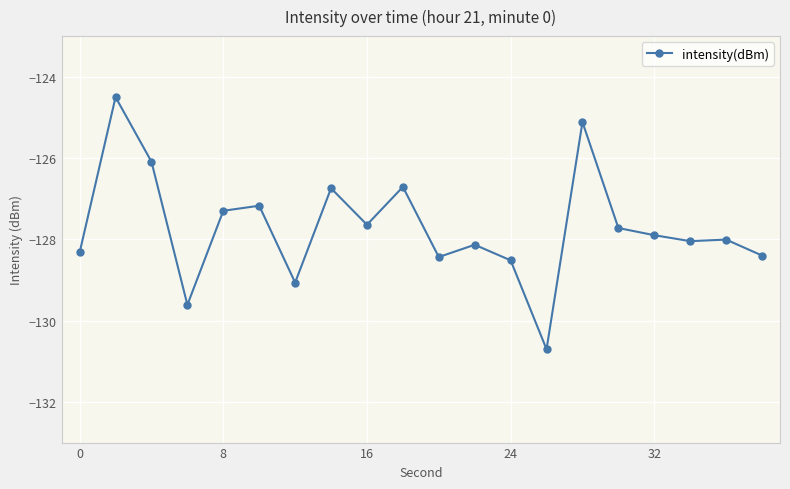

Does the chart have visible grid lines?

Yes